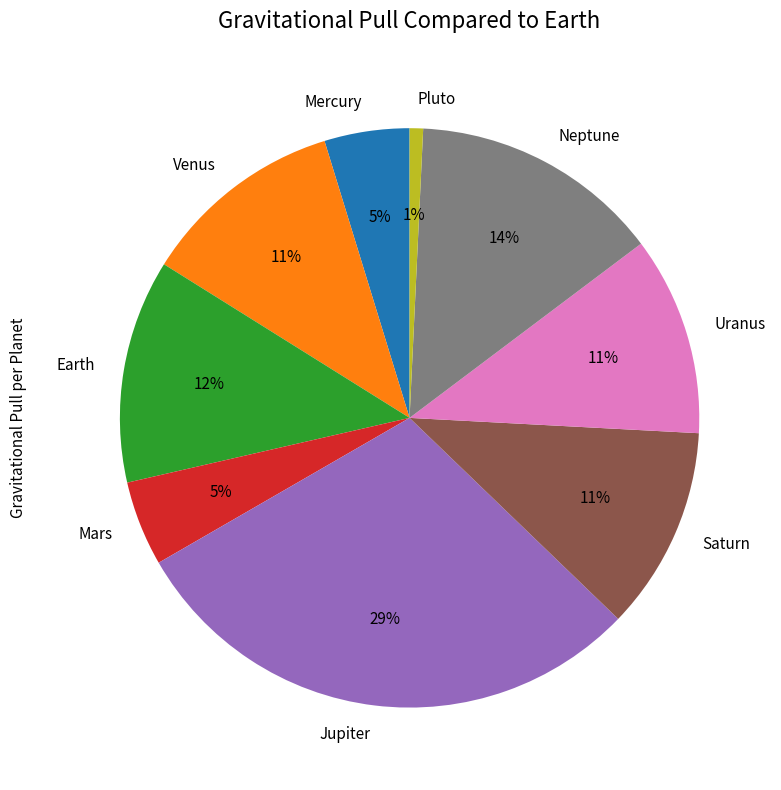

Is the sum of Pluto and Earth greater than half?

No